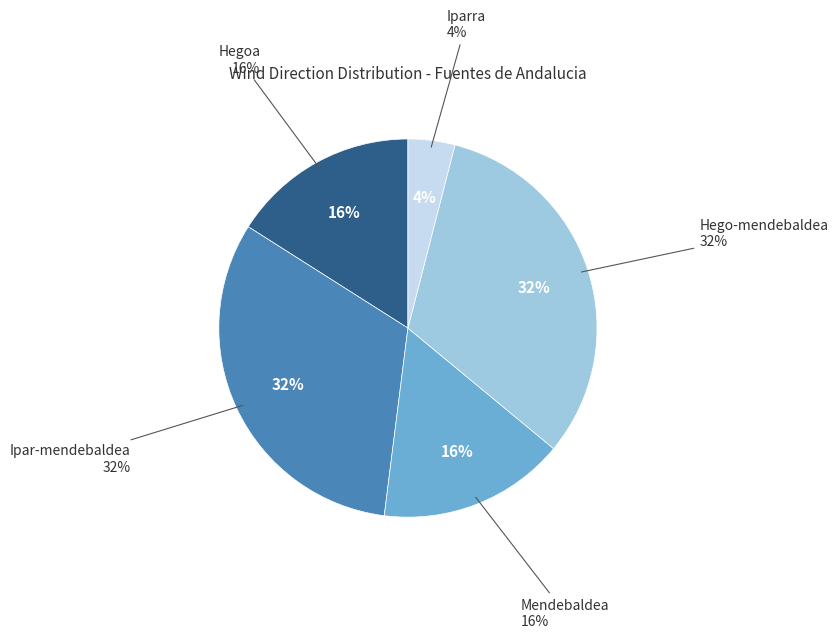

What is the ratio of the value at Ipar-mendebaldea to the value at Iparra?

8.0